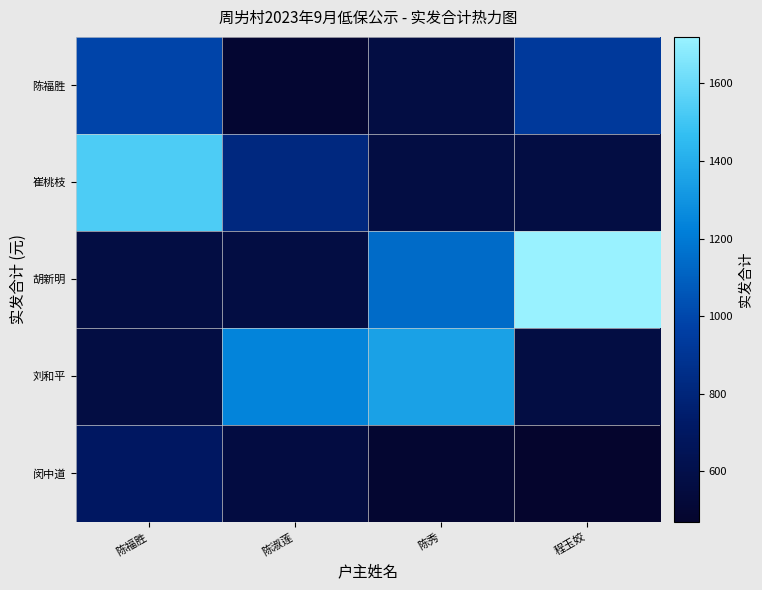

Reading right to left, list all the values displayed in this chart.

陈福胜: 程玉姣=930	陈秀=570	陈淑莲=490	陈福胜=990
崔桃枝: 程玉姣=570	陈秀=570	陈淑莲=820	陈福胜=1530
胡新明: 程玉姣=1720	陈秀=1140	陈淑莲=570	陈福胜=570
刘和平: 程玉姣=570	陈秀=1350	陈淑莲=1240	陈福胜=570
闵中道: 程玉姣=470	陈秀=485	陈淑莲=560	陈福胜=700